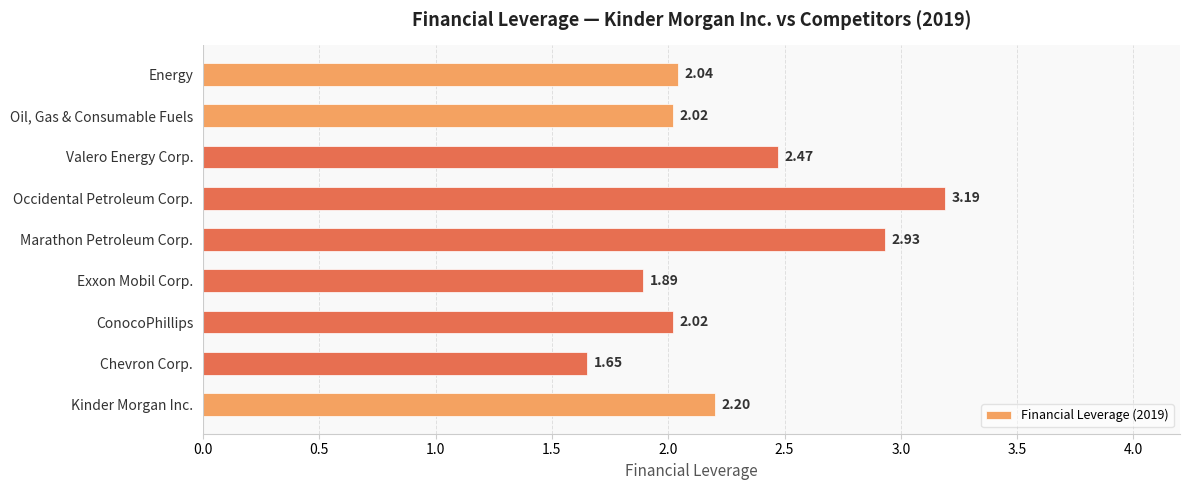

At which category does the chart reach its minimum across all series?

Chevron Corp.